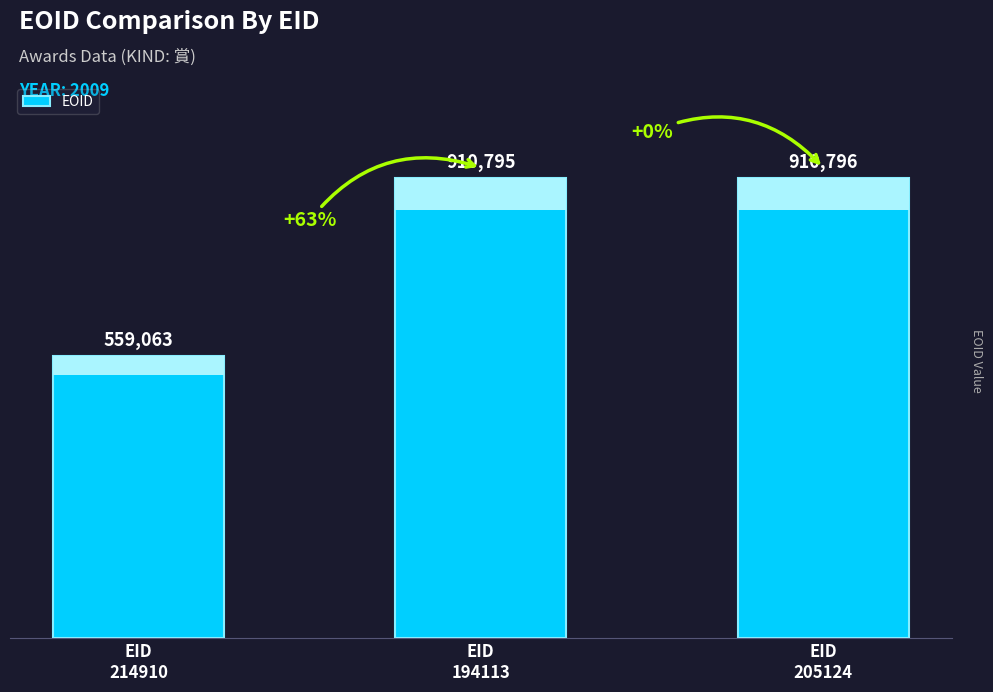

Between EID
205124 and EID
194113, which is larger?

EID
205124